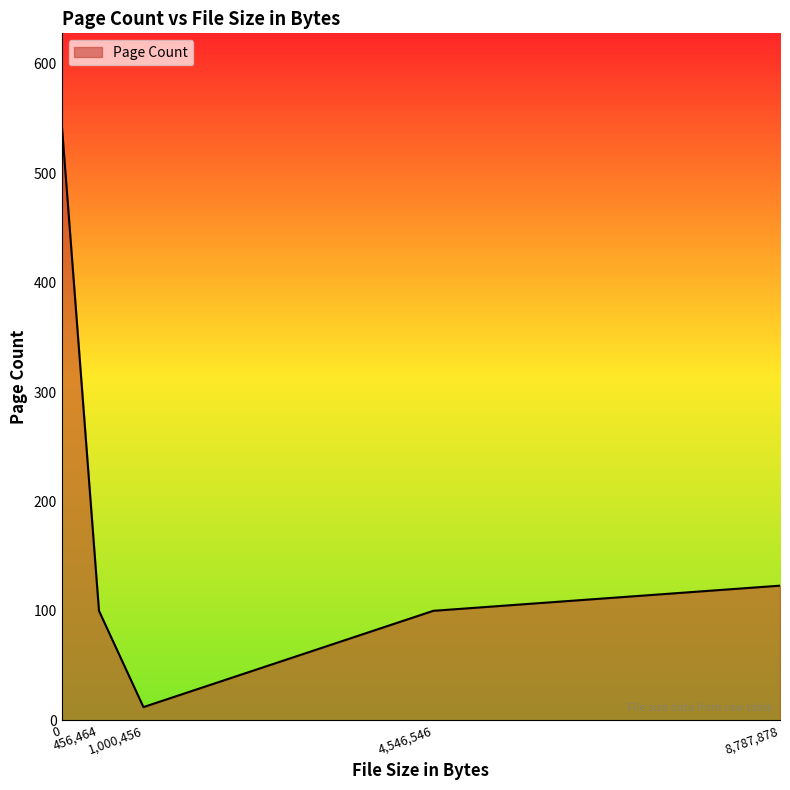

What is the sum of all values?

881